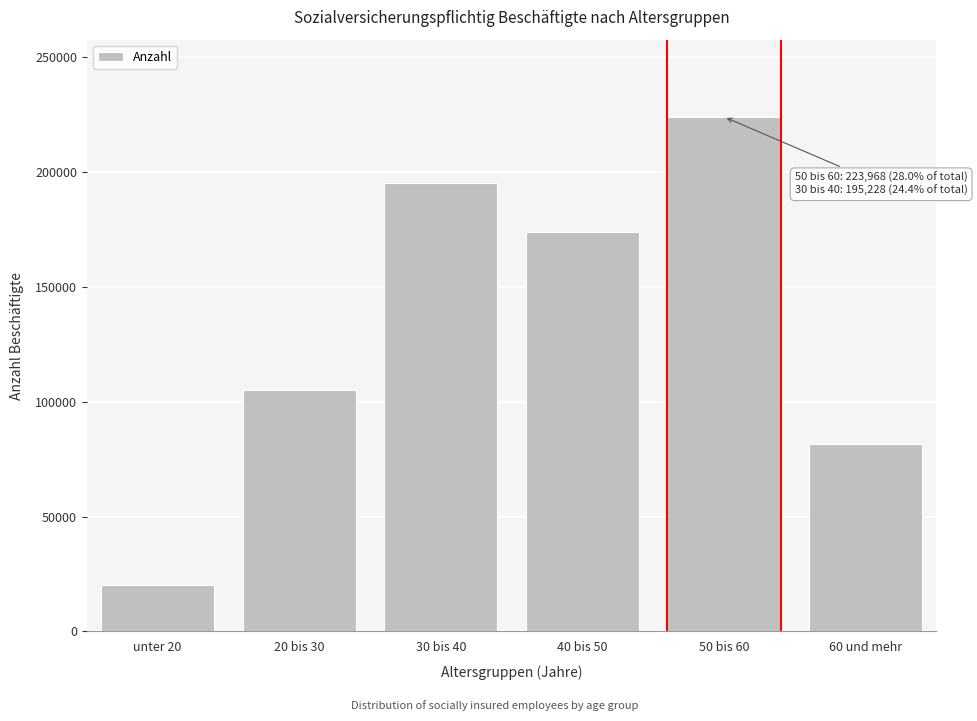

Reading left to right, extract all data points from this chart.

19998	105159	195228	173784	223968	81469